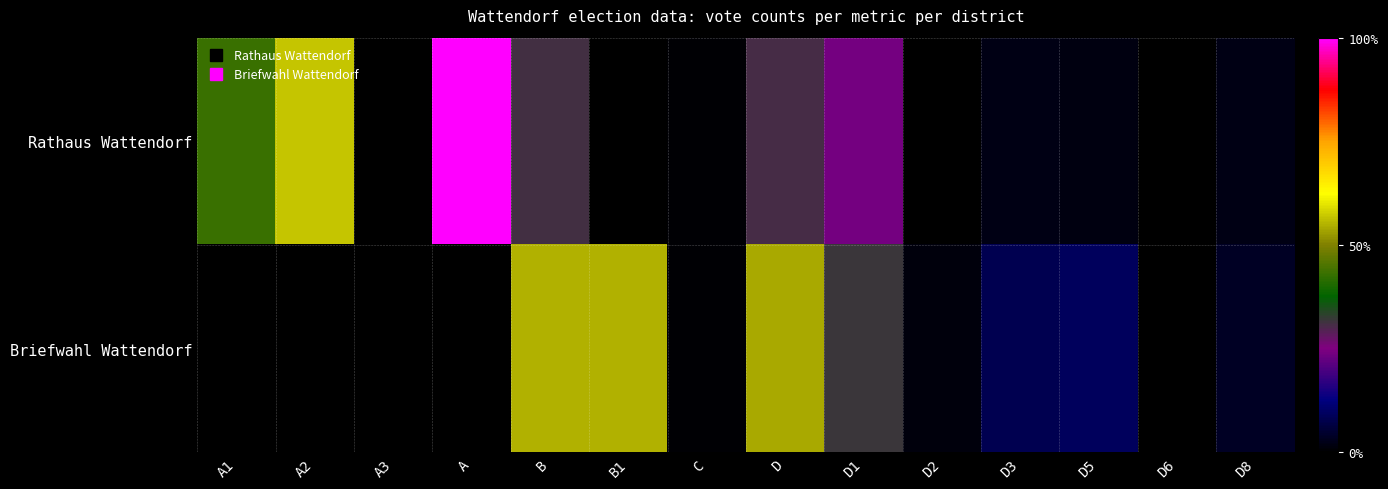

What is the spread (max minus min) of values at D2?

1.1